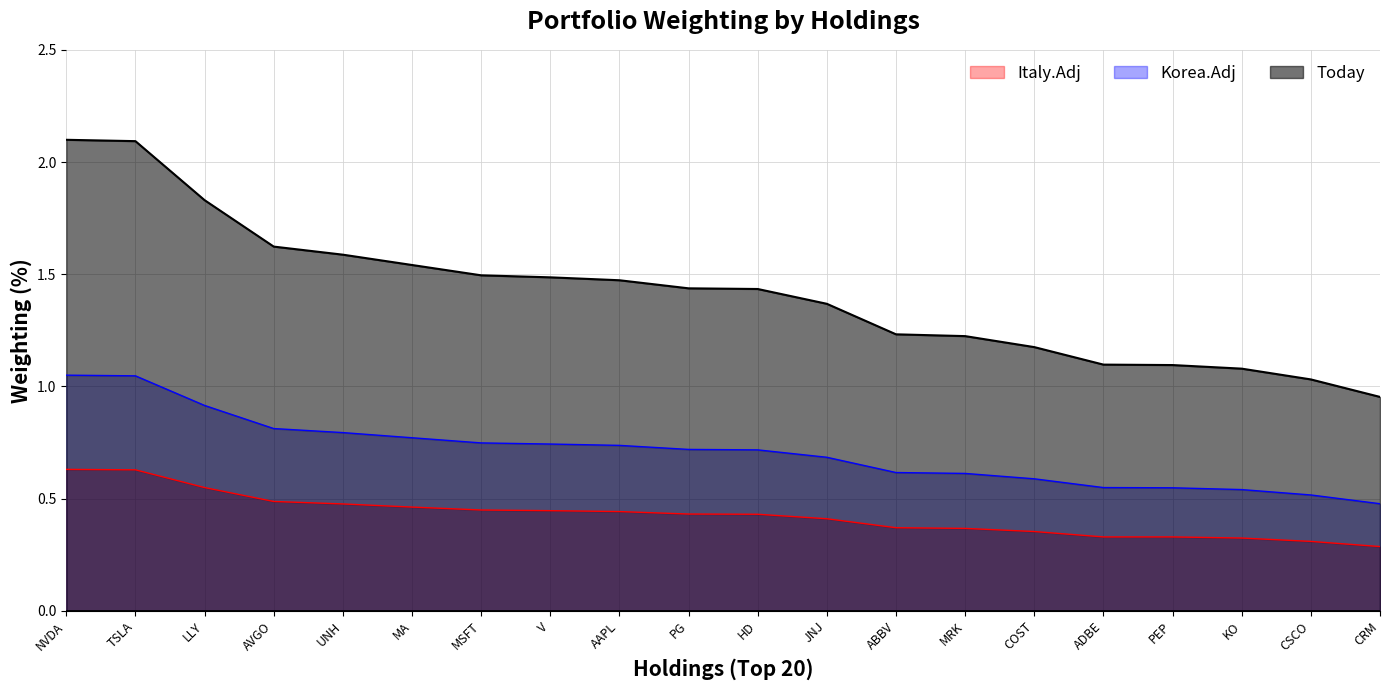

True or false: Today has a value of 3.1 at TSLA.

False